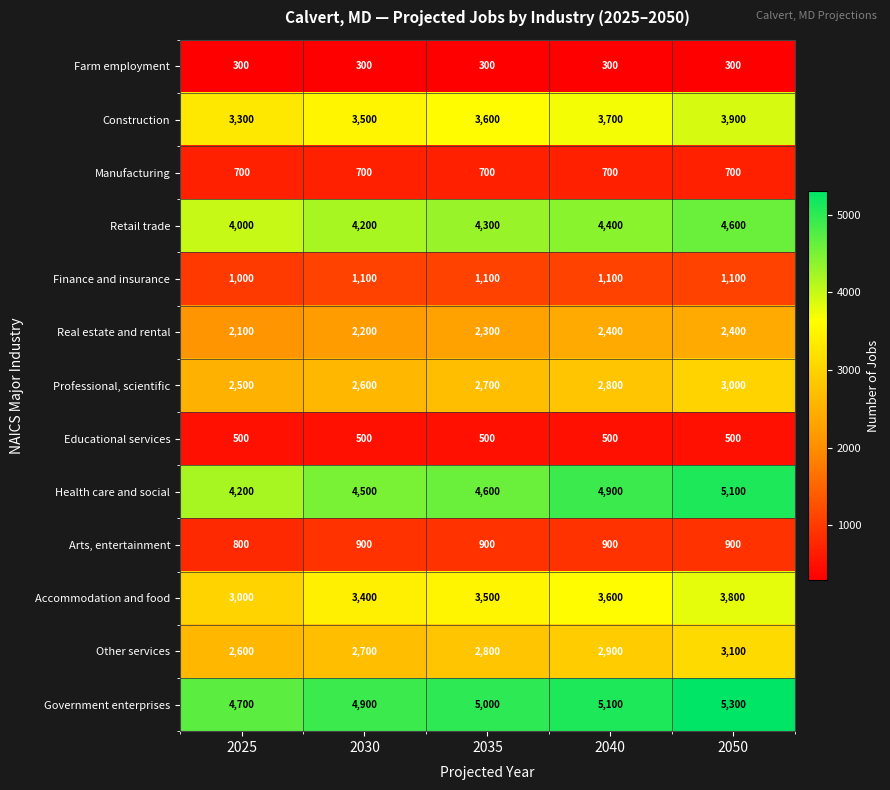

What is the average value of the Government enterprises series?

5000